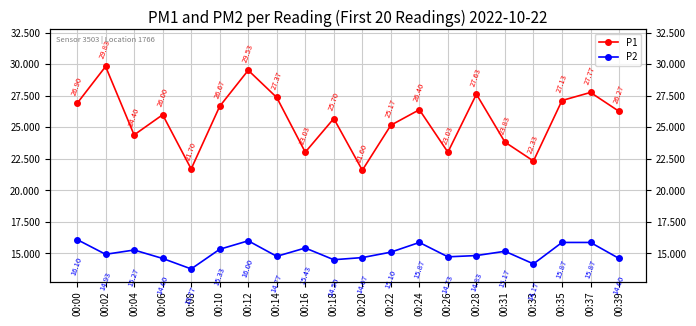

Reading left to right, list all the values displayed in this chart.

P1: 26.9	29.8	24.4	26.0	21.7	26.7	29.5	27.4	23.0	25.7	21.6	25.2	26.4	23.0	27.6	23.8	22.3	27.1	27.8	26.3
P2: 16.1	14.9	15.3	14.6	13.8	15.3	16.0	14.8	15.4	14.5	14.7	15.1	15.9	14.7	14.8	15.2	14.2	15.9	15.9	14.6